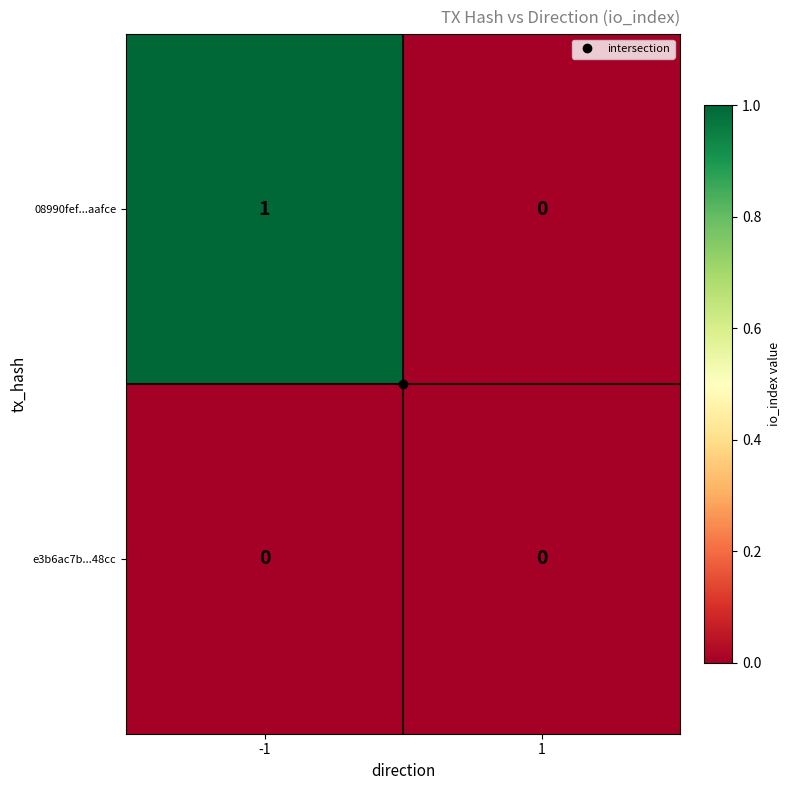

Which series changed the most between -1 and 1?

08990fef...aafce